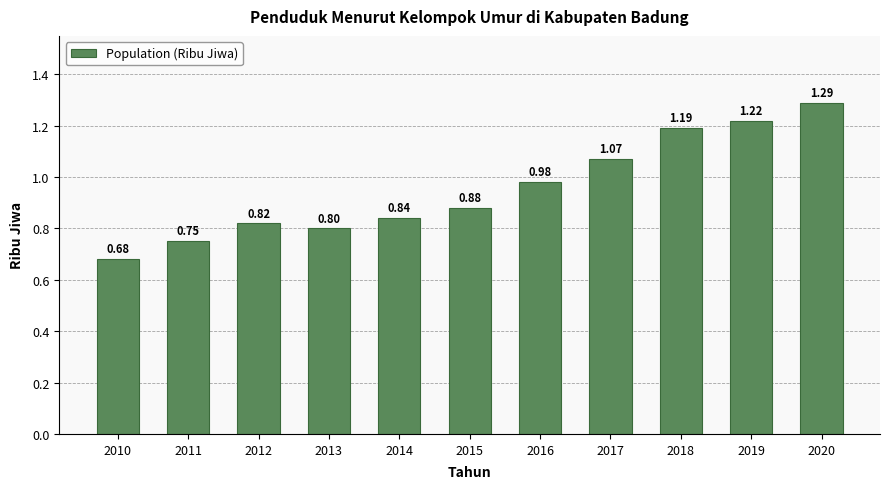

List the labels in order of value, smallest first.

2010, 2011, 2013, 2012, 2014, 2015, 2016, 2017, 2018, 2019, 2020